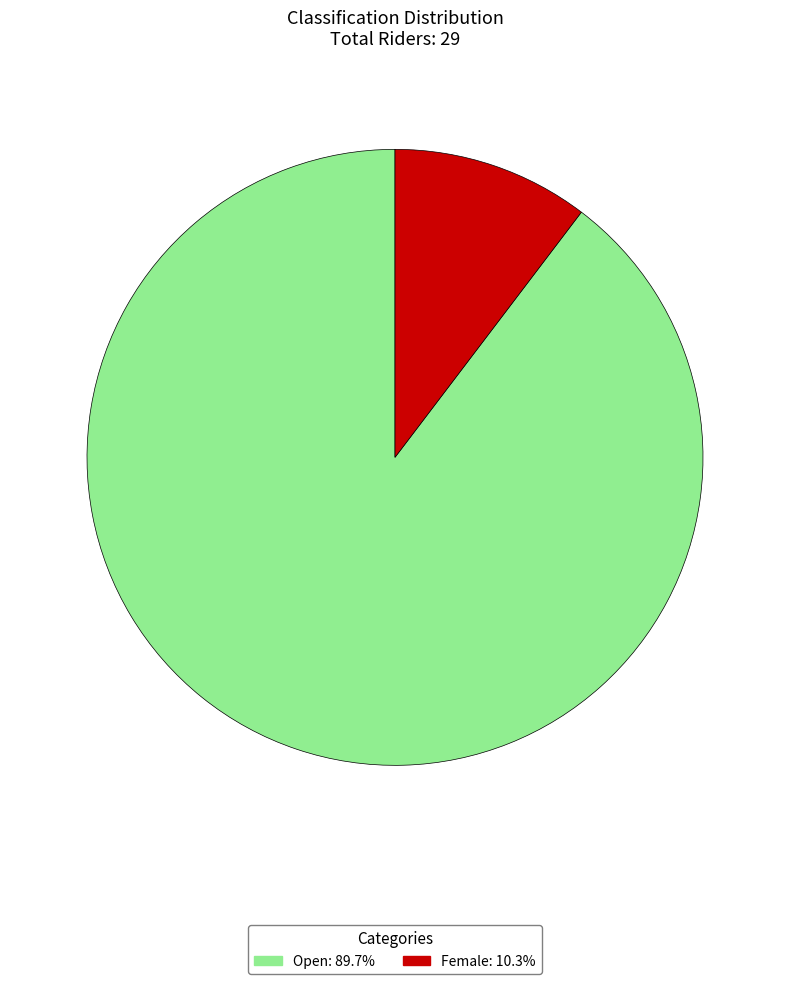

Between Female and Open, which is larger?

Open